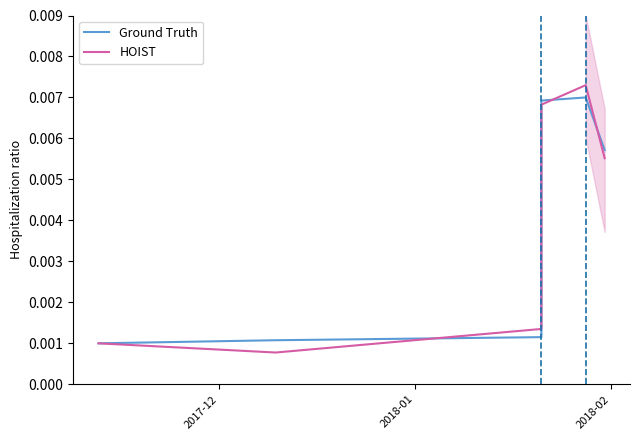

Is the value of Ground Truth at 3 greater than the value of HOIST at 2018-01?

Yes